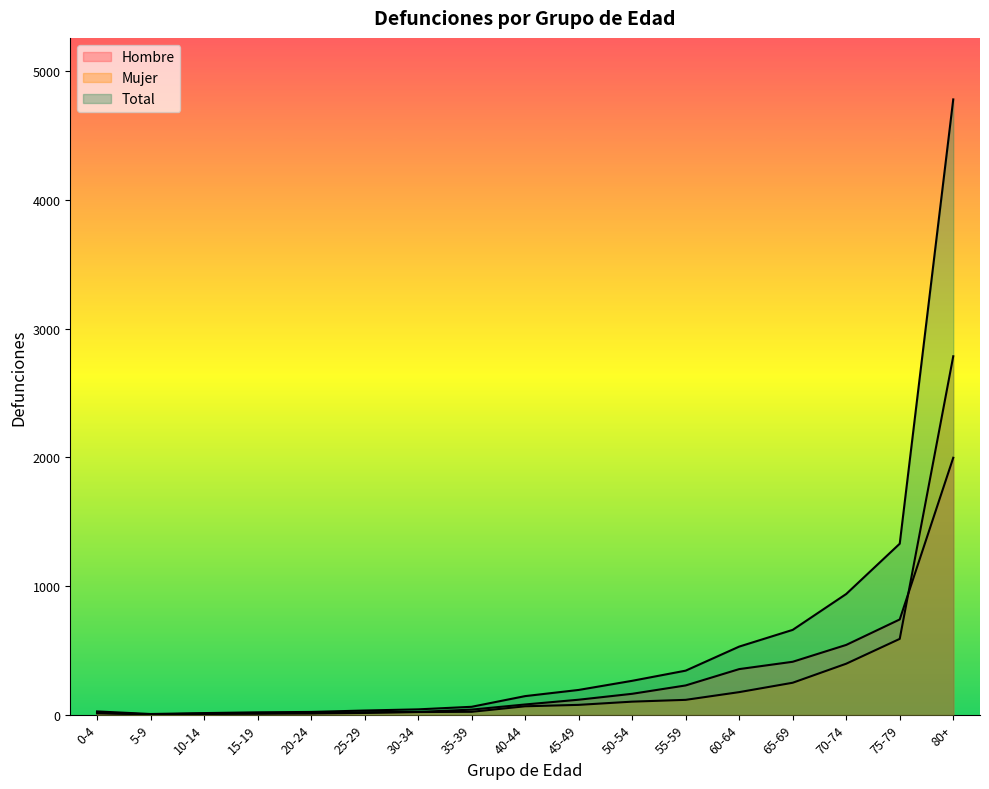

Is the value of Total at 40-44 greater than the value of Hombre at 20-24?

Yes